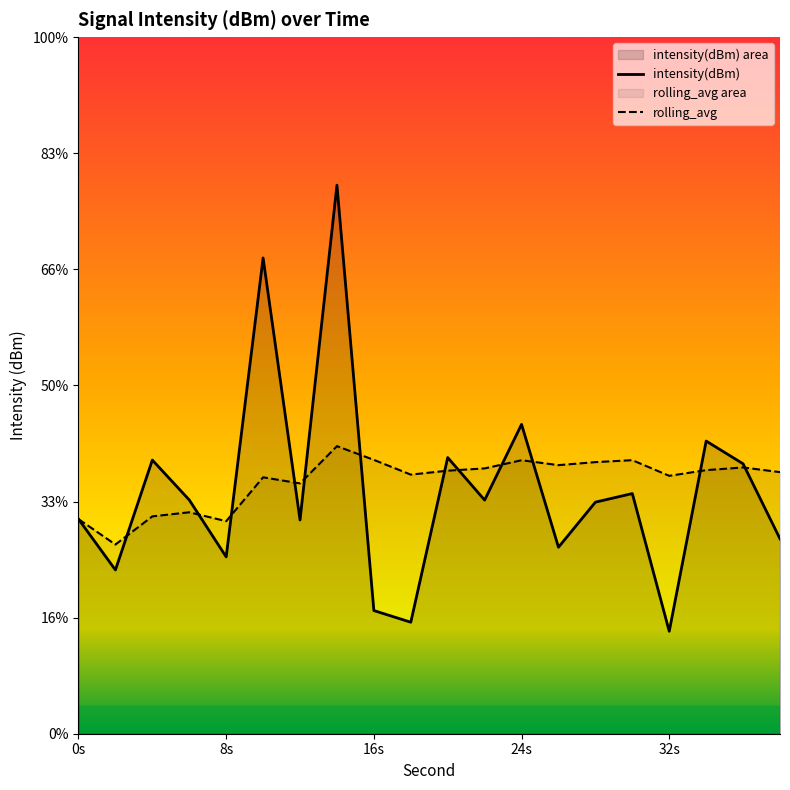

Where is the first local minimum for intensity(dBm)?

2